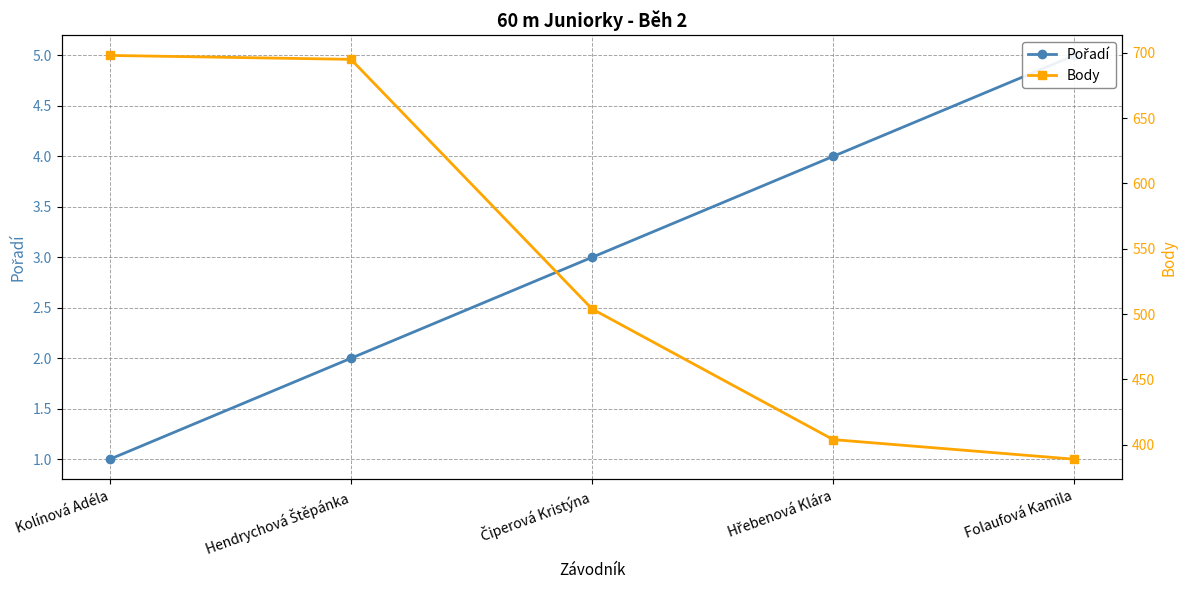

Read the Body value at Folaufová Kamila, to the nearest 10.

390